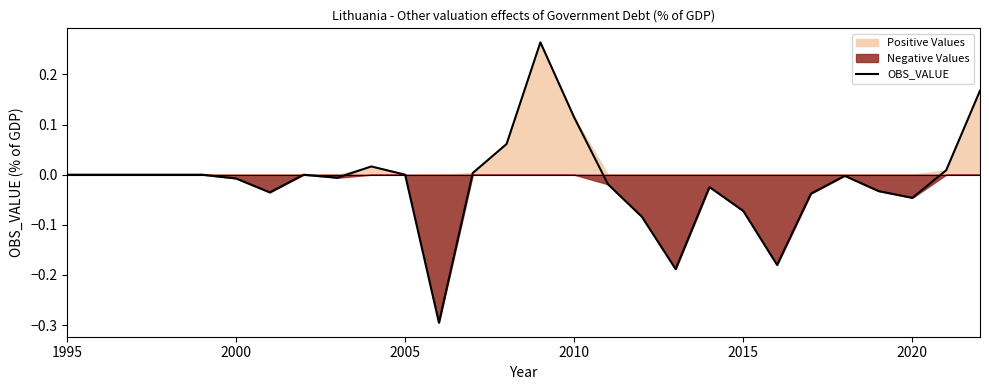

What is the minimum value for OBS_VALUE?

-0.3